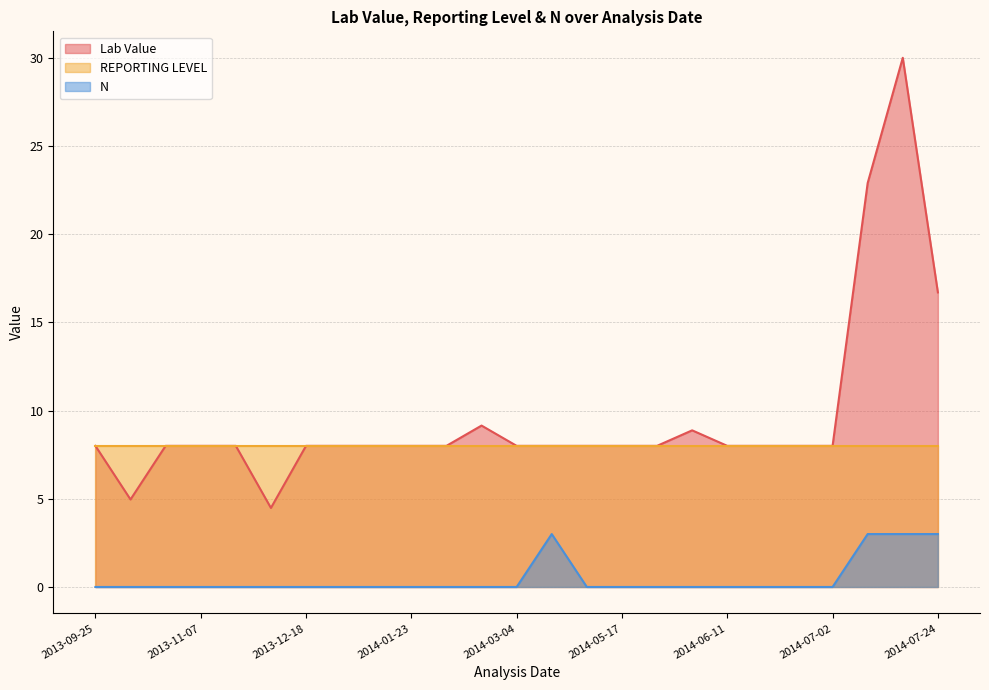

What is the value of the REPORTING LEVEL point at the 12th from the left?

8.0